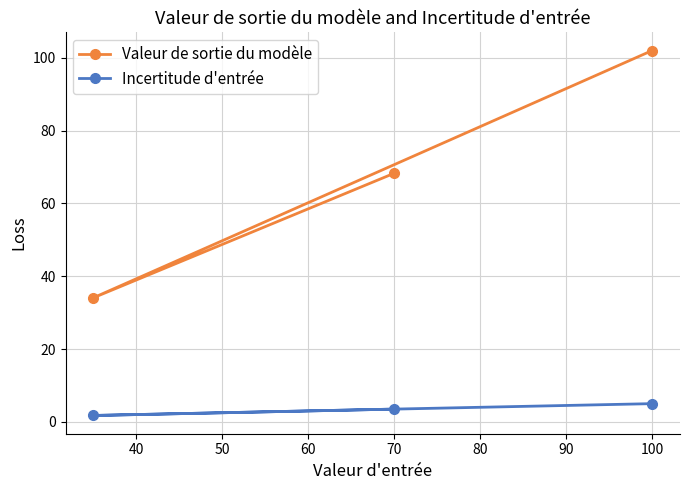

At 100, list the series in order from smallest to largest.

Incertitude d'entrée, Valeur de sortie du modèle